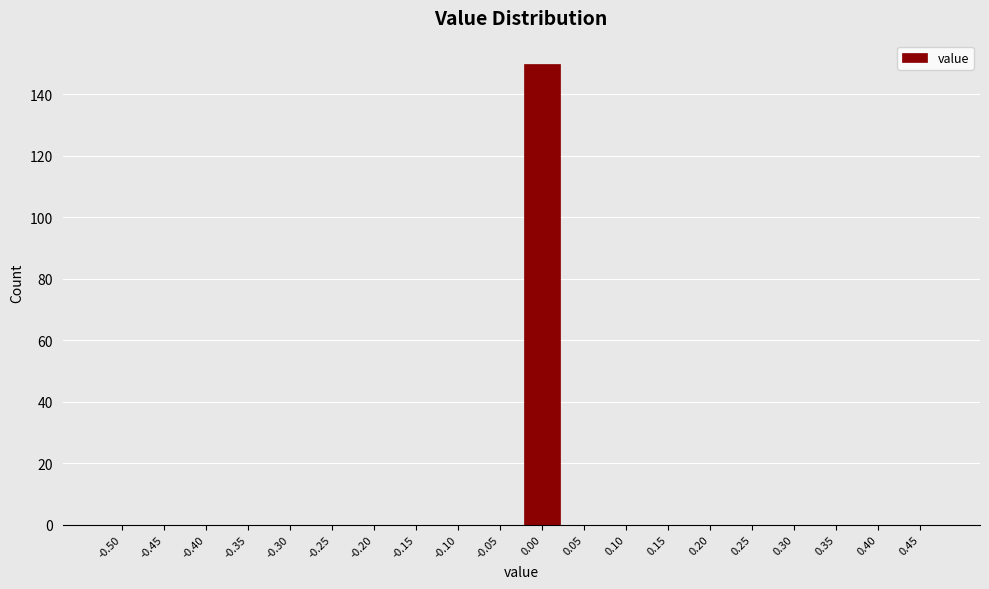

Reading left to right, list all the values displayed in this chart.

-0.50=0	-0.45=0	-0.40=0	-0.35=0	-0.30=0	-0.25=0	-0.20=0	-0.15=0	-0.10=0	-0.05=0	0.00=150	0.05=0	0.10=0	0.15=0	0.20=0	0.25=0	0.30=0	0.35=0	0.40=0	0.45=0